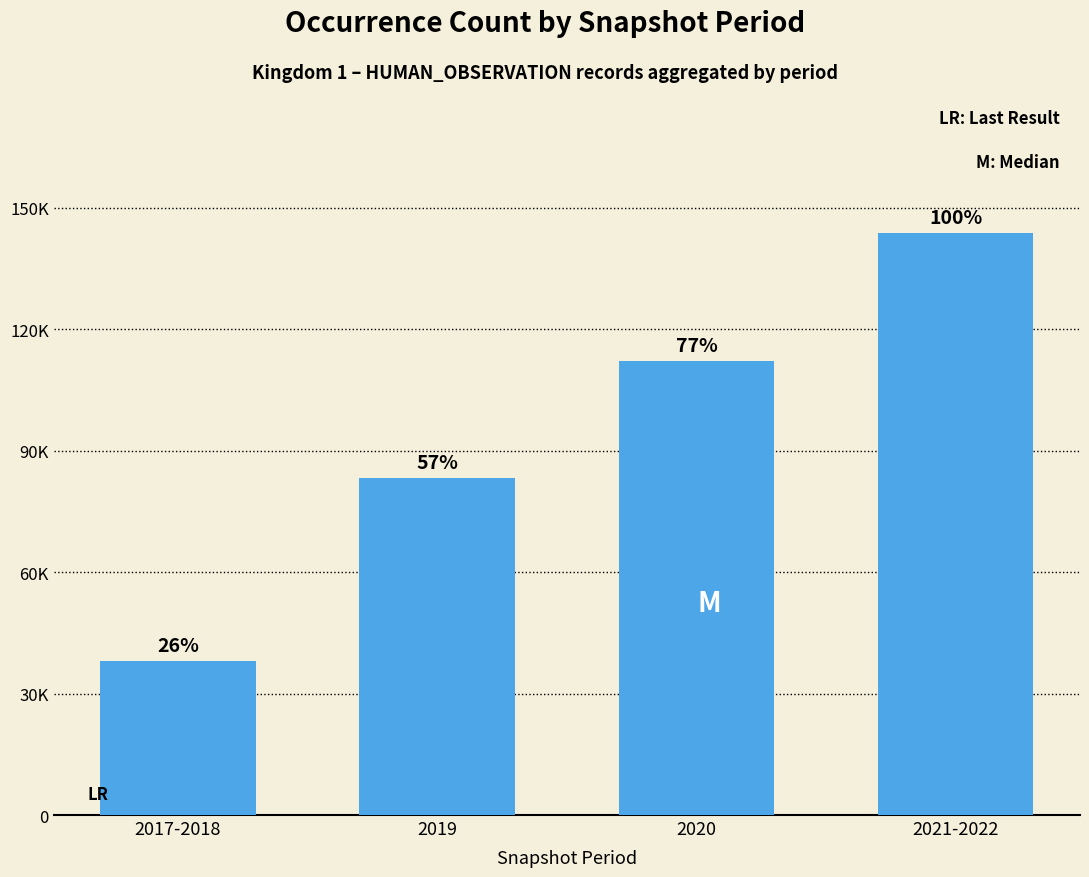

What is the sum of the values at 2020 and 2017-2018?

150226